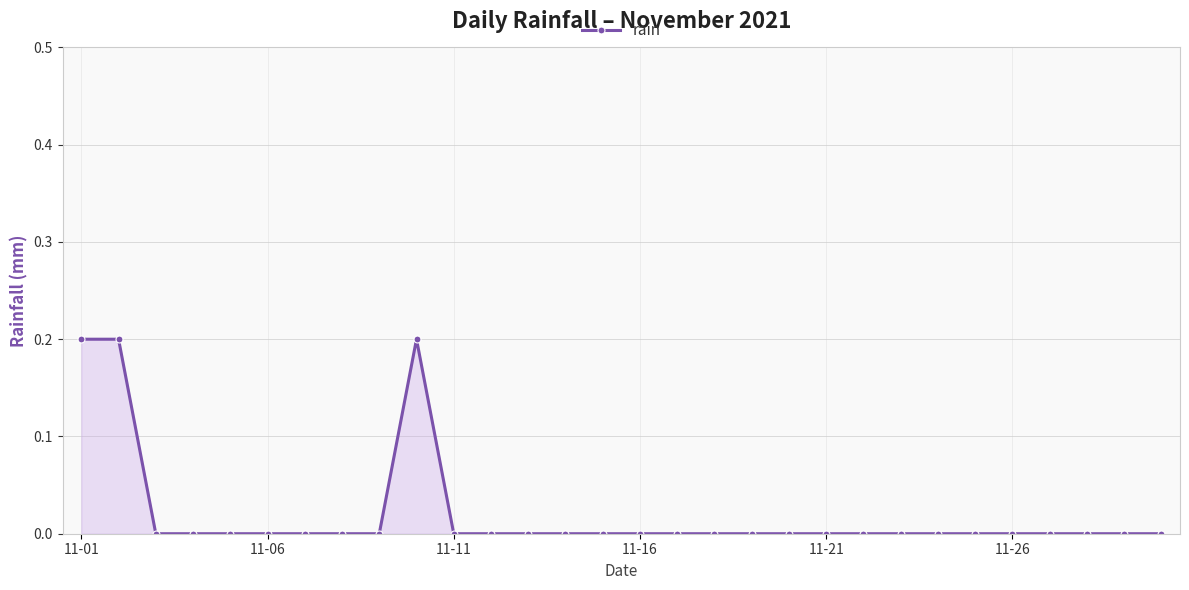

How many lines are shown in the chart?

1